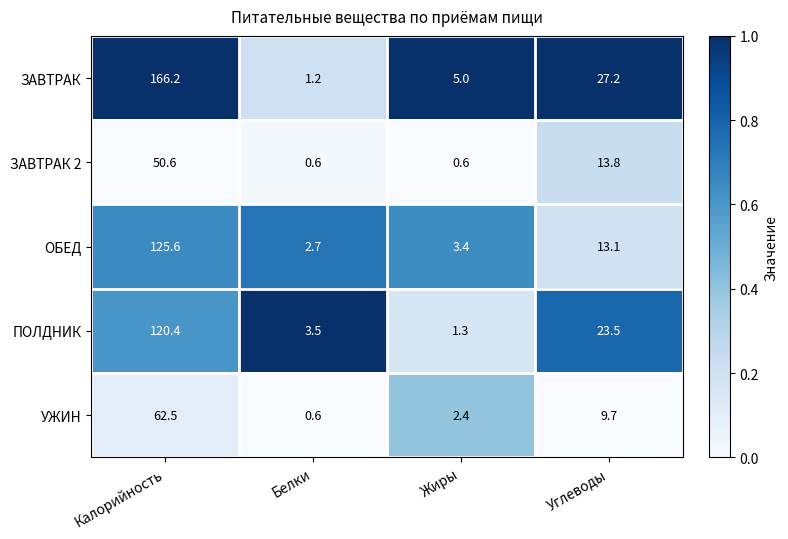

What is the minimum value for ОБЕД?

2.7